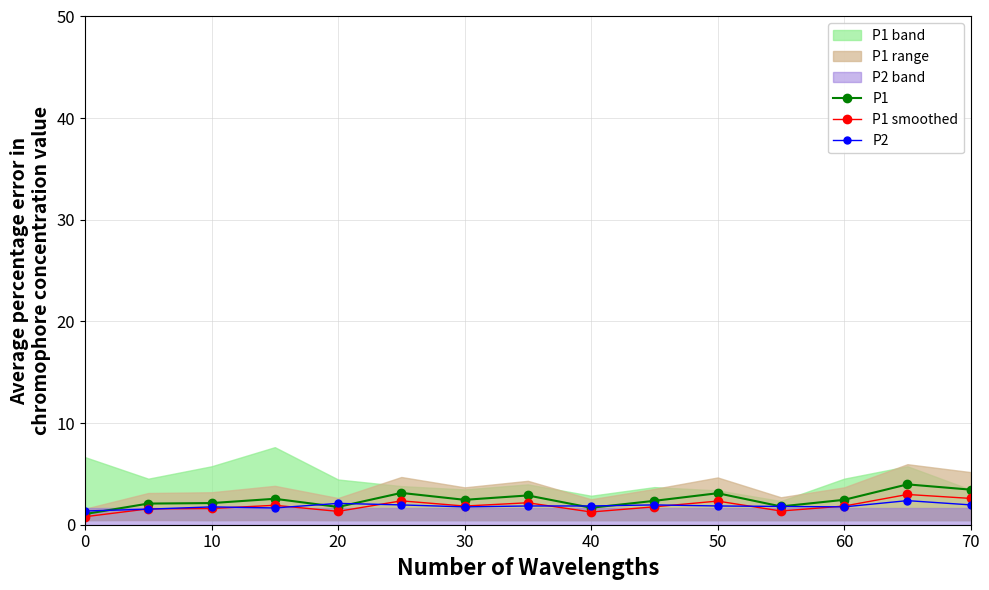

What is the minimum value for P1?

1.1